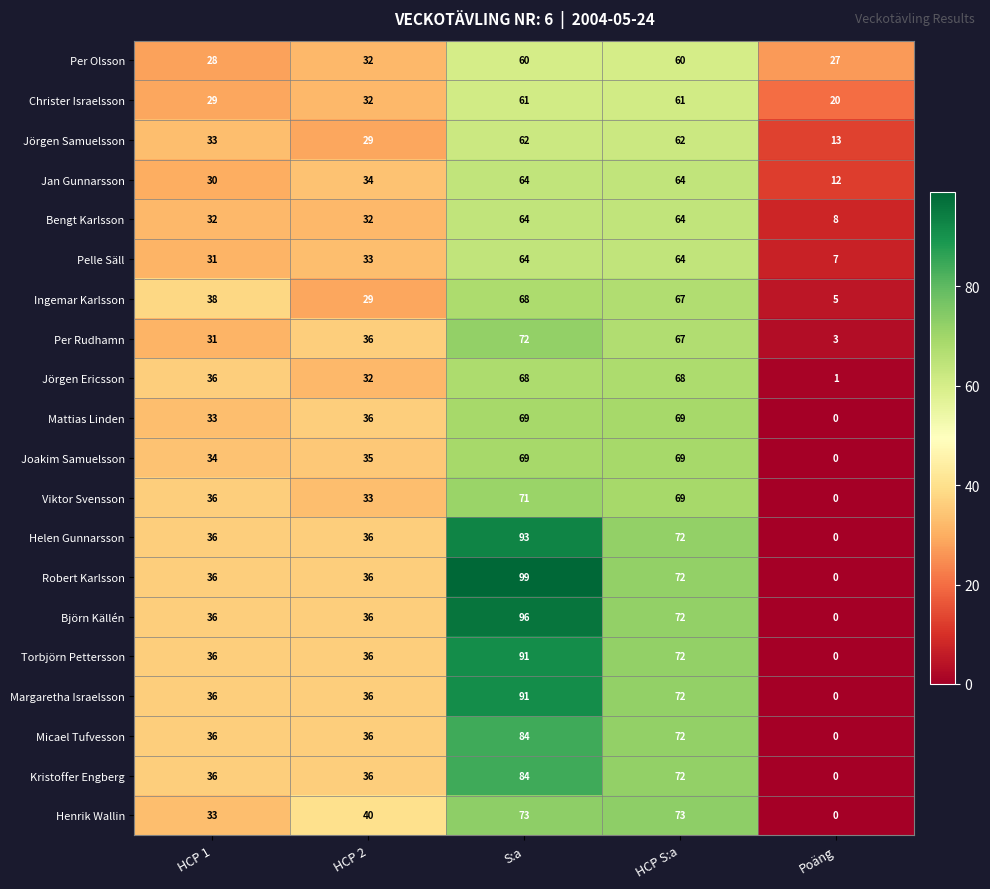

What is the difference between the maximum and minimum values in the Jan Gunnarsson series?

52